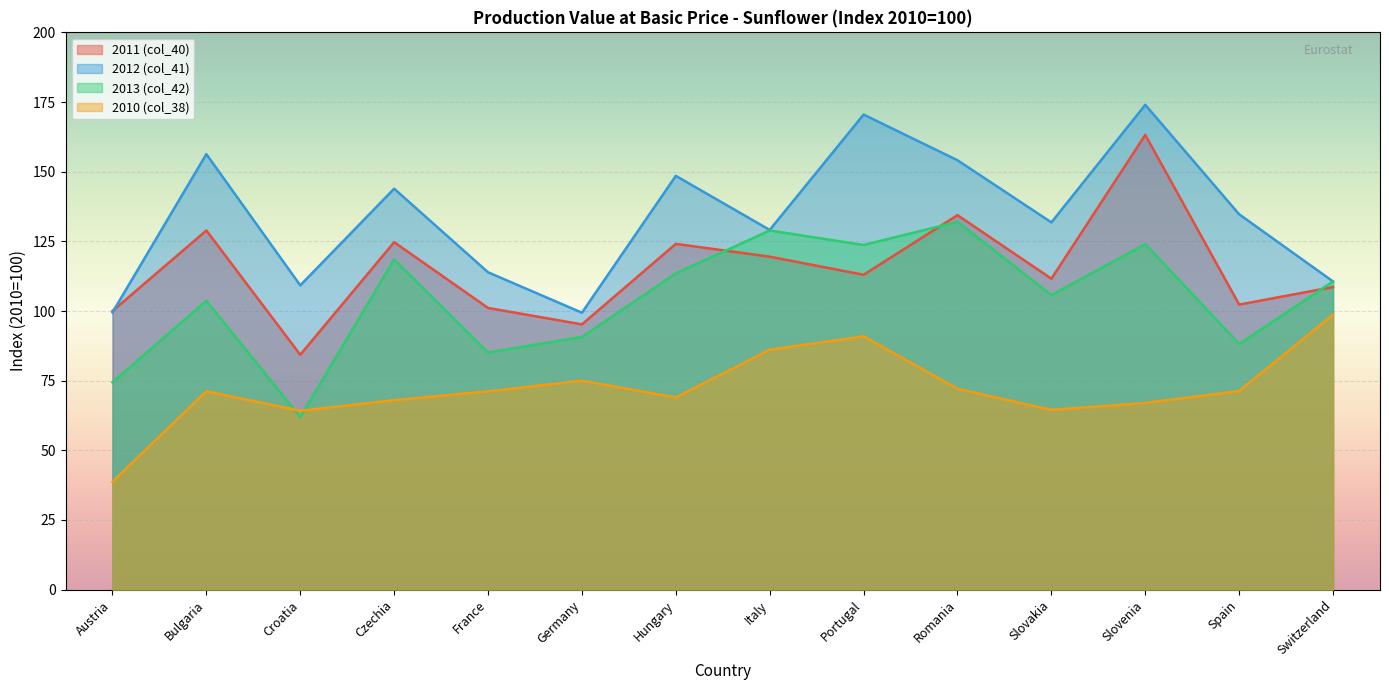

Reading right to left, extract all data points from this chart.

2011 (col_40): 108.6	102.3	163.2	111.6	134.4	113.0	119.5	124.1	95.2	101.1	124.7	84.3	128.9	100.0
2012 (col_41): 110.6	134.7	174.0	131.8	154.1	170.5	129.1	148.5	99.4	113.9	143.9	109.2	156.3	99.5
2013 (col_42): 110.6	88.2	124.0	105.7	132.0	123.7	128.9	113.5	90.7	85.1	118.5	61.9	103.7	74.4
2010 (col_38): 98.7	71.3	67.0	64.5	72.1	90.9	86.1	69.0	75.0	71.2	68.0	64.2	71.2	38.7